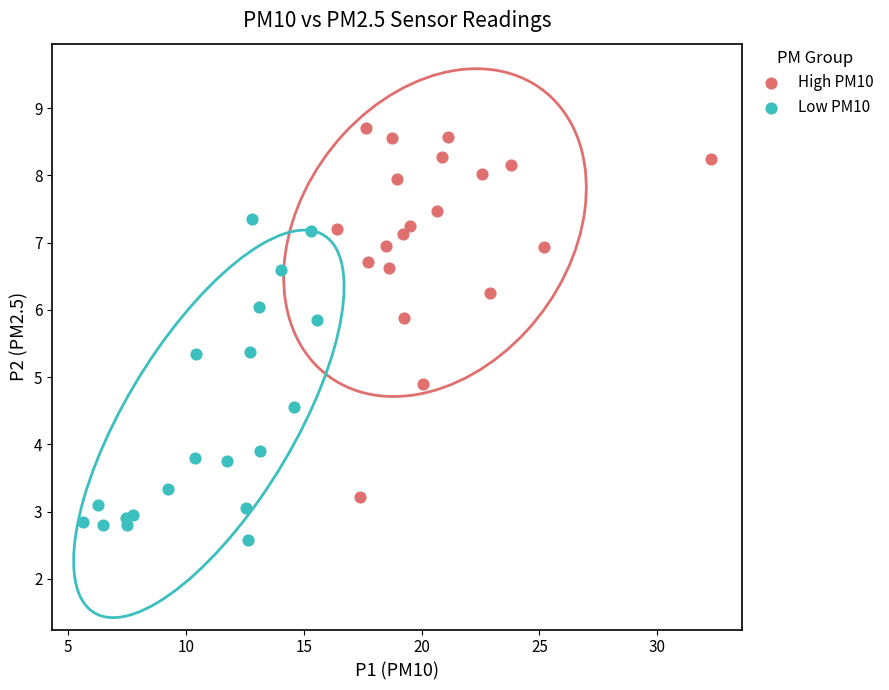

Which series has the largest Y range (max minus min)?

High PM10